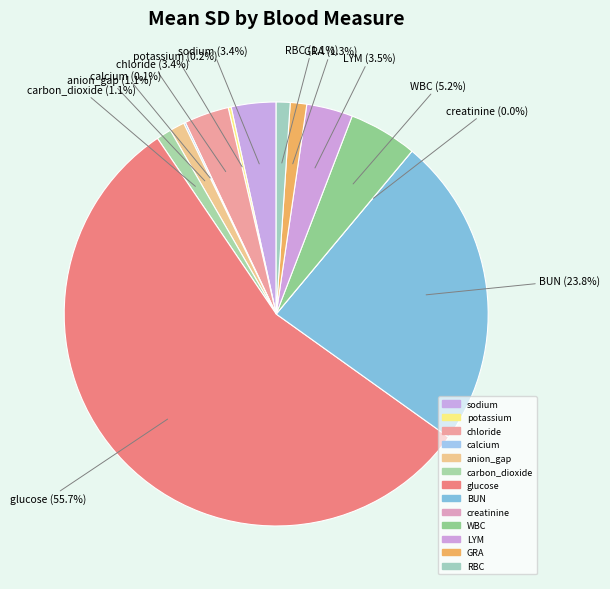

To the nearest percent, what is the difference between the largest and smallest slice percentages?

56%